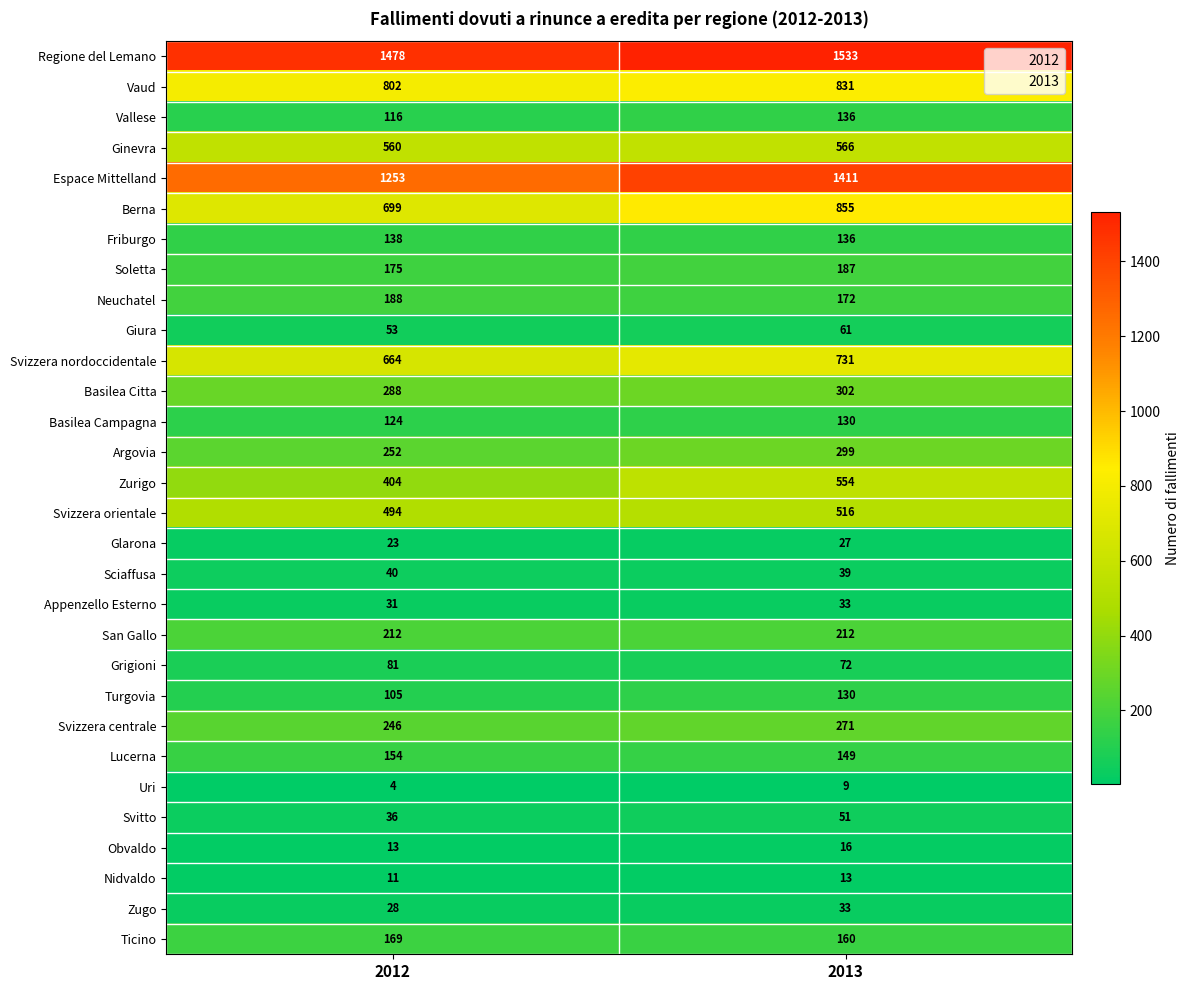

Is it true that Vaud equals 1355 at 2012?

False